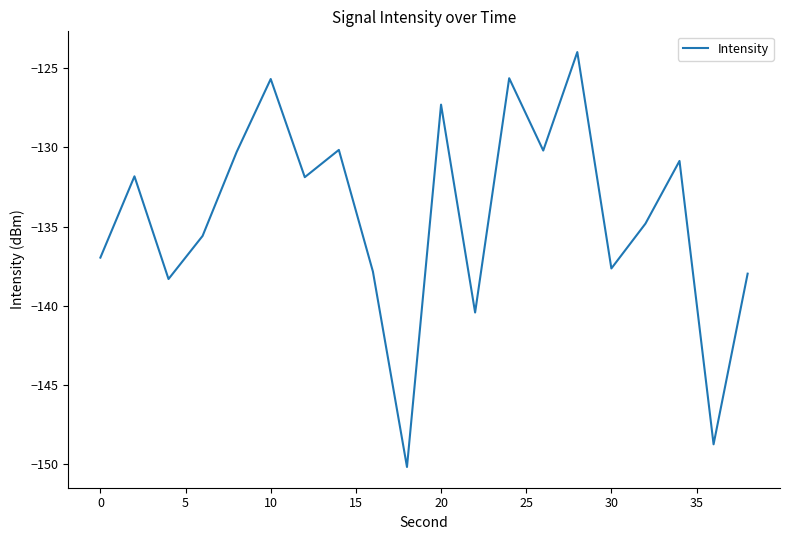

What is the difference between the maximum and minimum values?

26.2